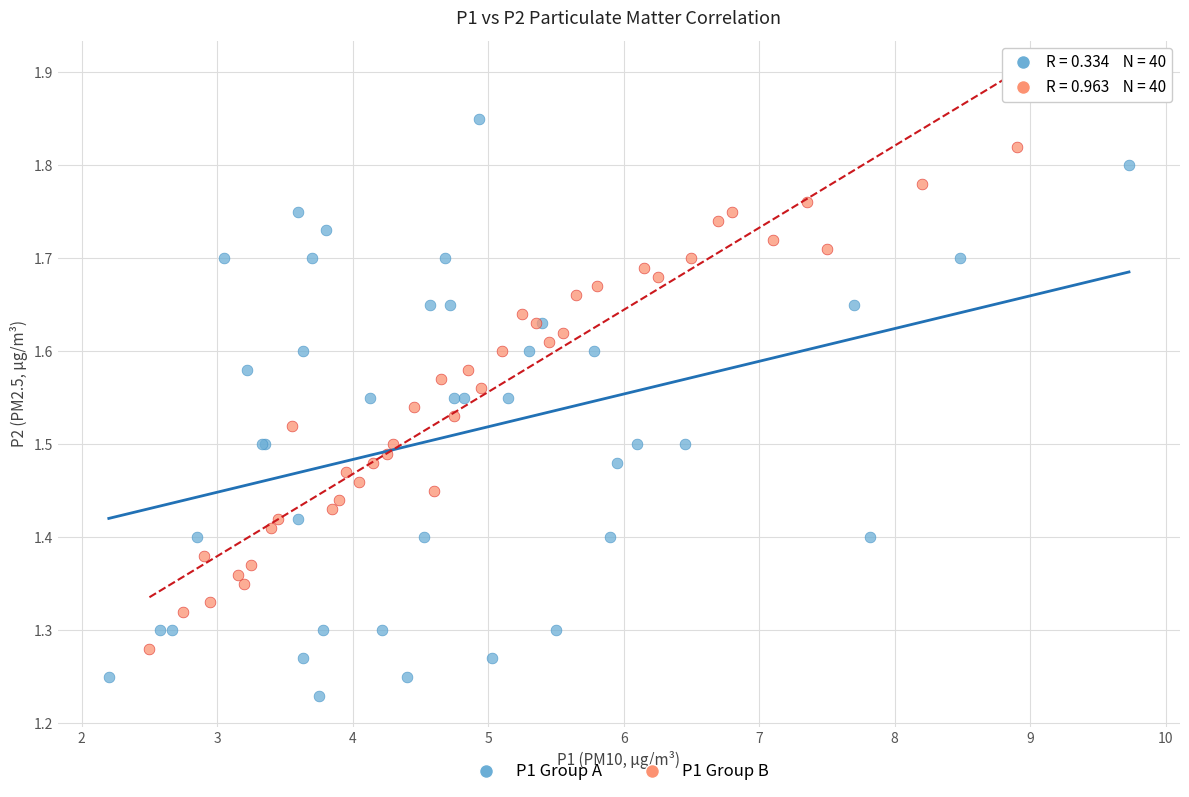

Which series reaches the minimum Y coordinate?

P1 Group A